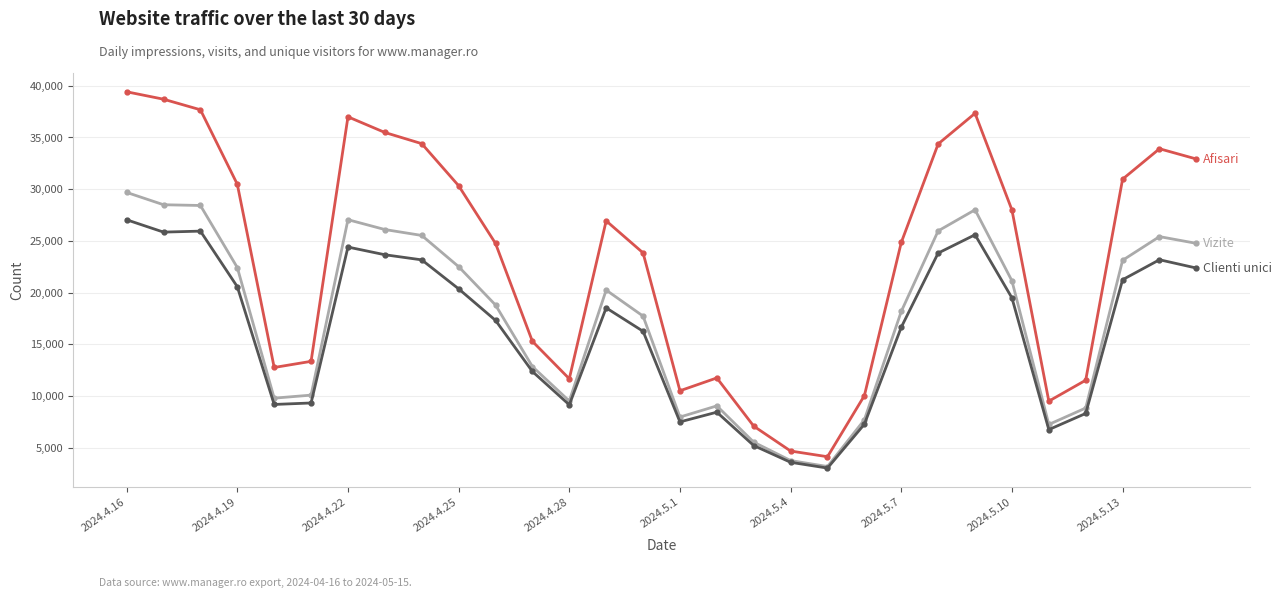

How many categories are shown in the chart?

30